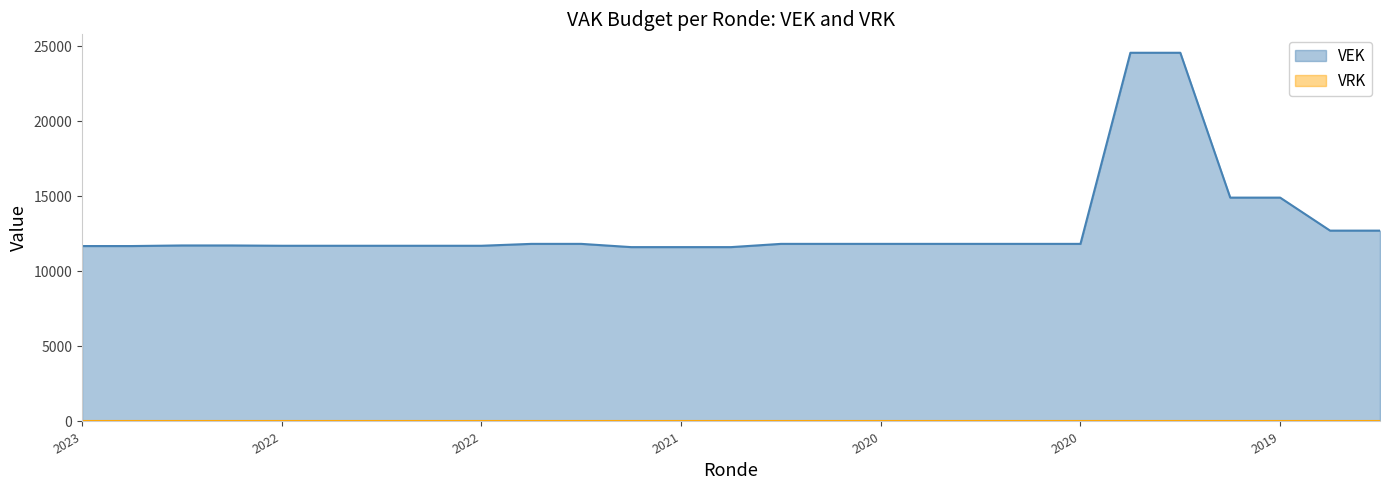

Between 2020 1ste aanpassing - goedgekeurd and 2021 Opmaak - goedgekeurd, which is larger?

2020 1ste aanpassing - goedgekeurd